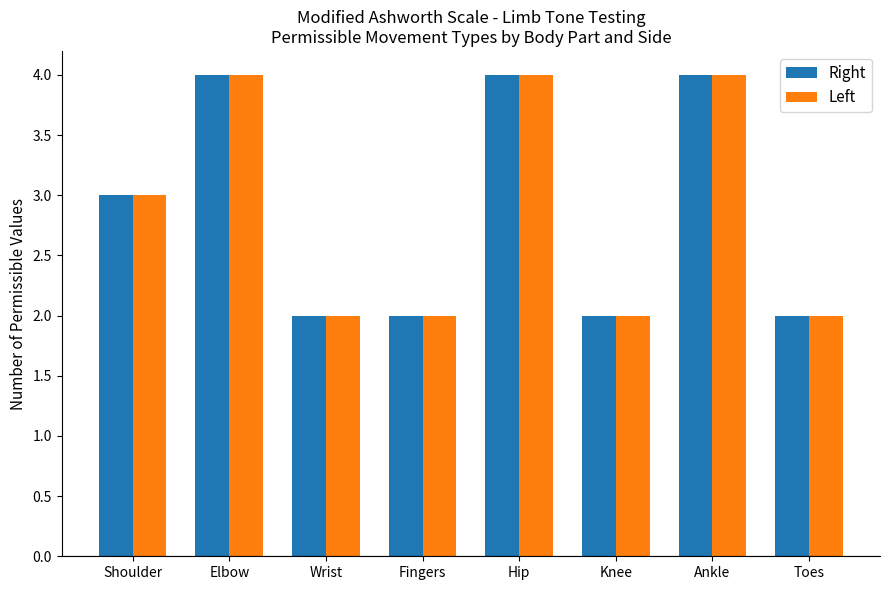

Is the value of Right at Ankle greater than the value of Left at Wrist?

Yes